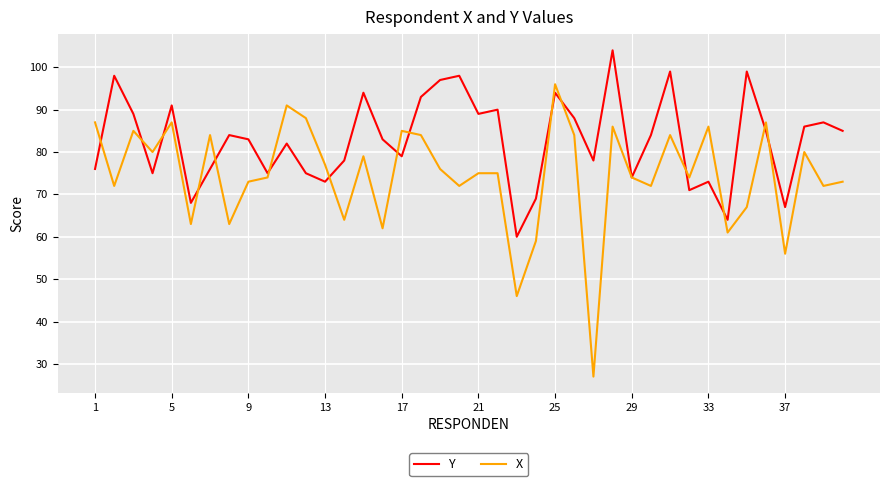

List the series in order of their peak value, lowest first.

X, Y